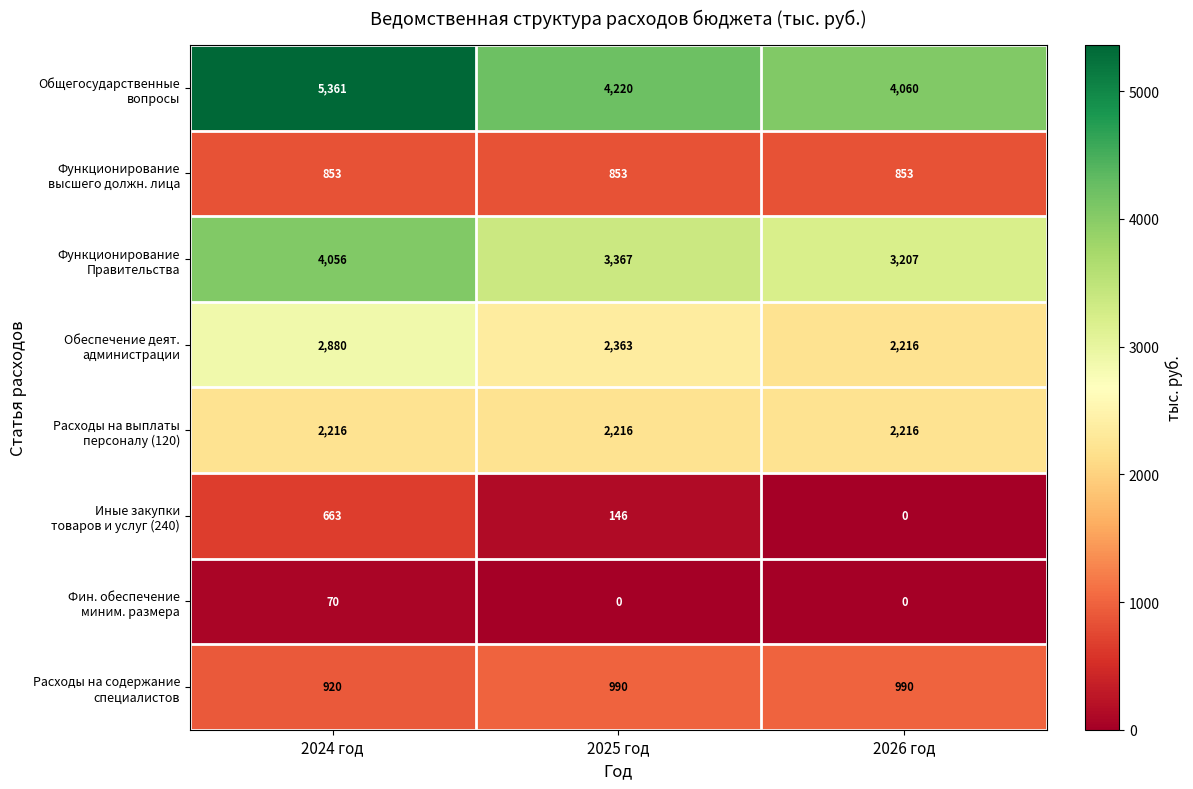

What is the difference between the highest and lowest values at 2026 год?

4060